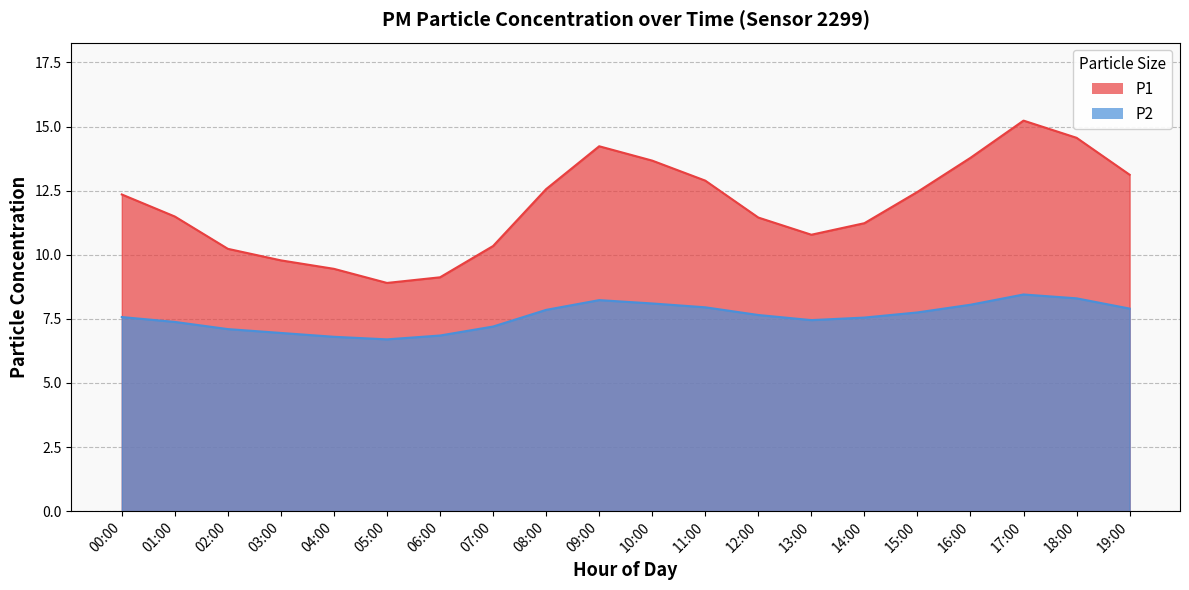

What is the label of the 14th point from the left?

13:00